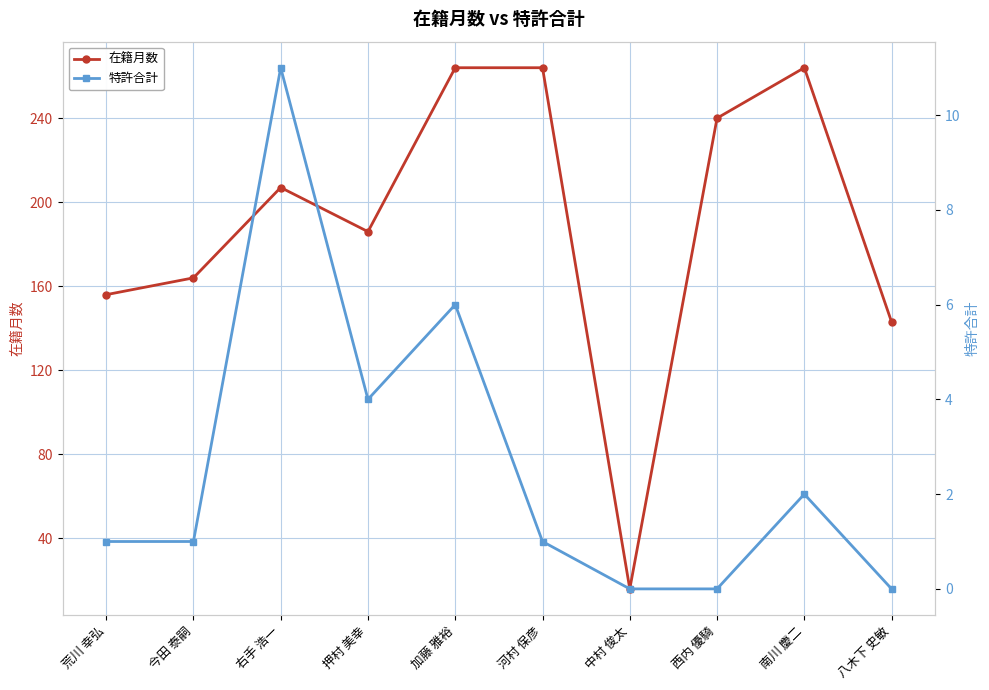

How many lines are shown in the chart?

2